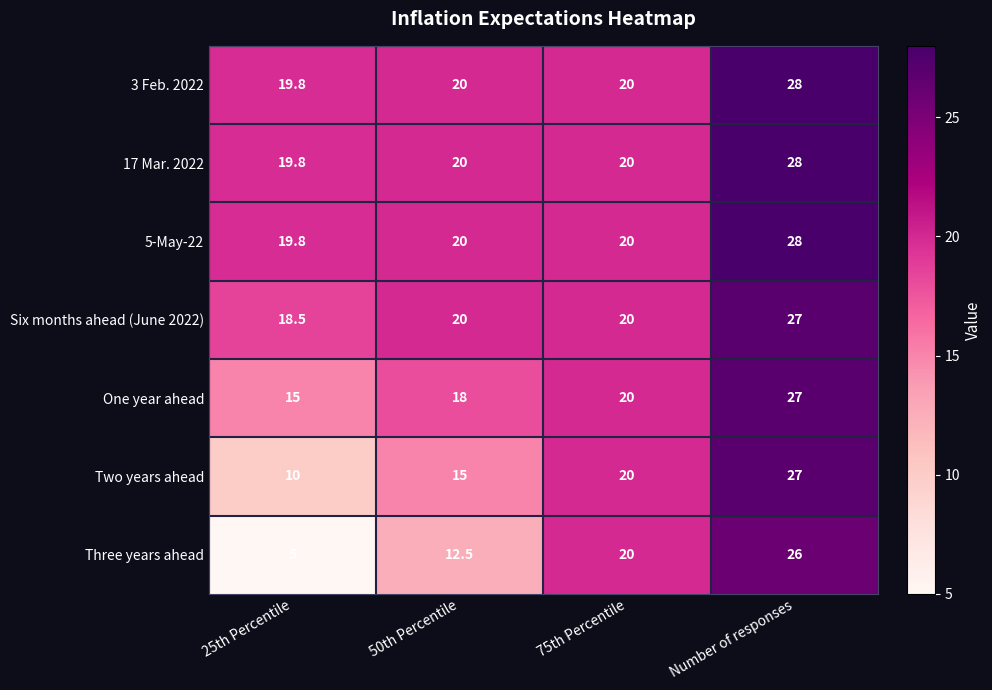

What value does the Three years ahead series have at Number of responses?

26.0